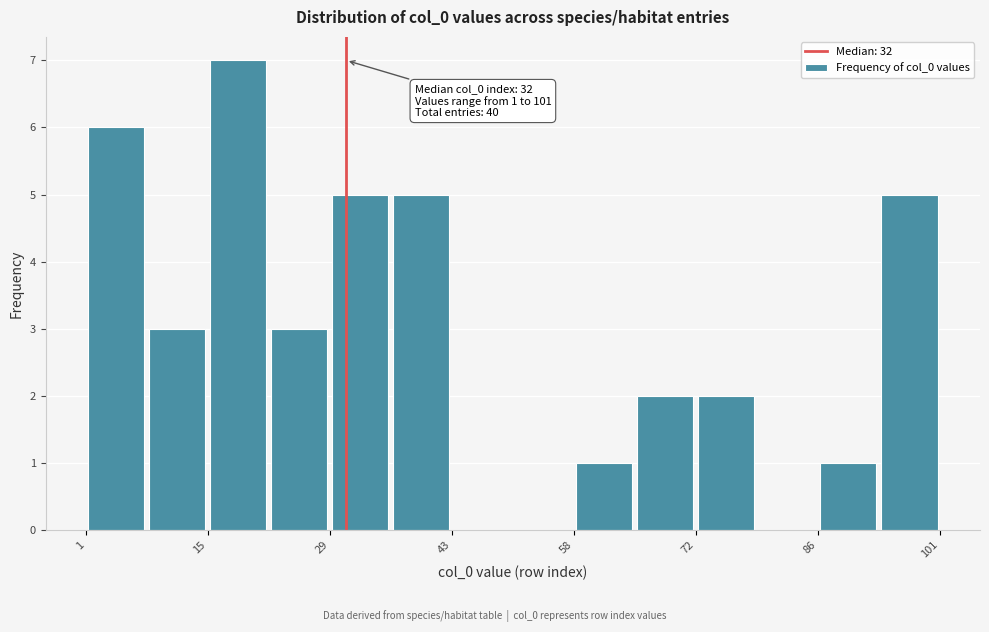

Read against the x-axis, roughly where is the centre of the tallest bar?

18